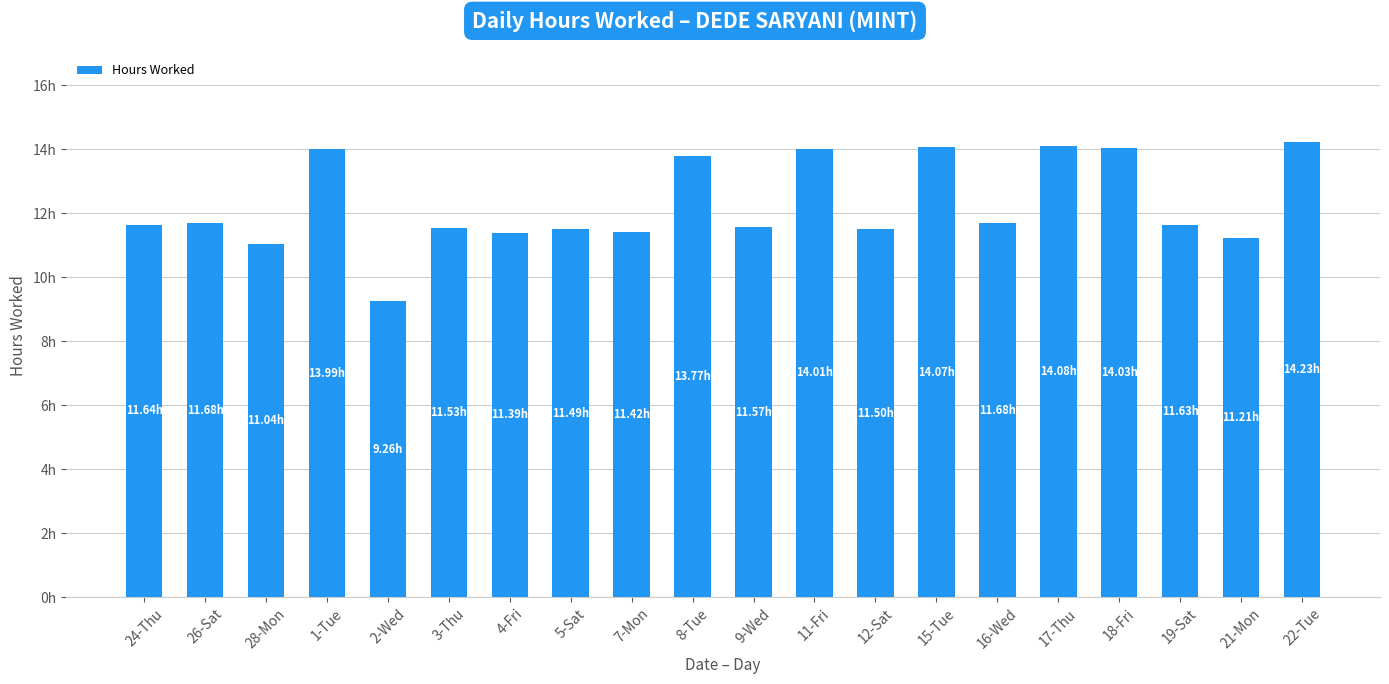

Reading left to right, extract all data points from this chart.

24-Thu=11.6	26-Sat=11.7	28-Mon=11.0	1-Tue=14.0	2-Wed=9.3	3-Thu=11.5	4-Fri=11.4	5-Sat=11.5	7-Mon=11.4	8-Tue=13.8	9-Wed=11.6	11-Fri=14.0	12-Sat=11.5	15-Tue=14.1	16-Wed=11.7	17-Thu=14.1	18-Fri=14.0	19-Sat=11.6	21-Mon=11.2	22-Tue=14.2